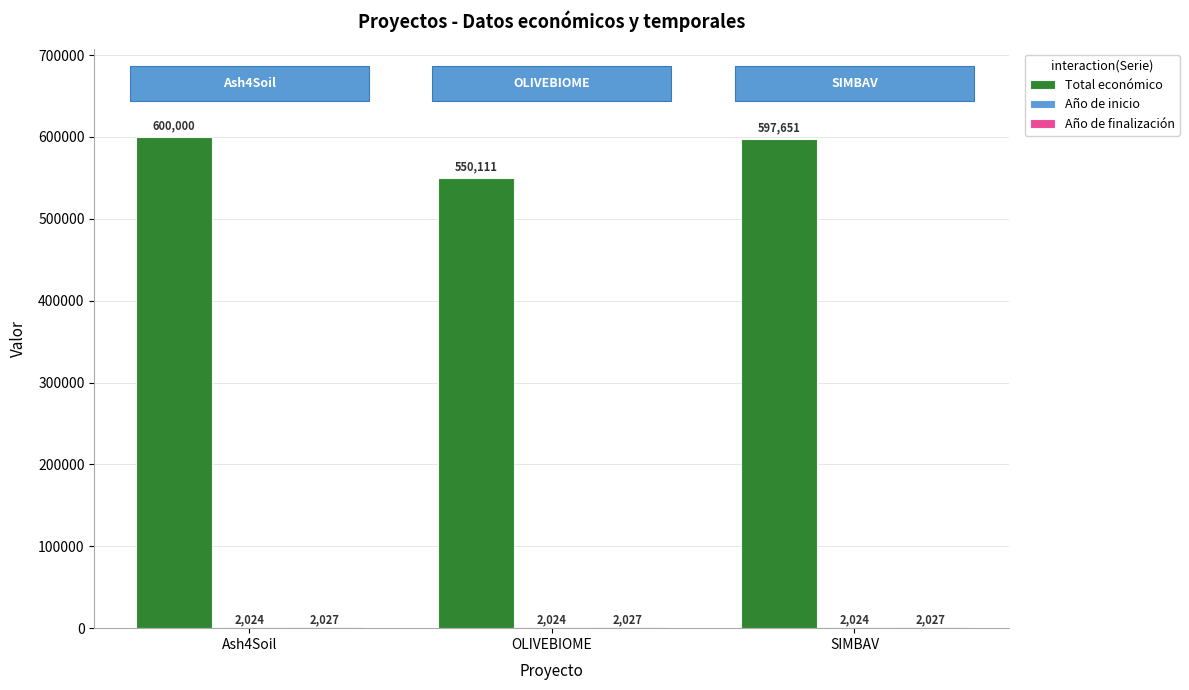

What is the maximum value shown in the chart?

600000